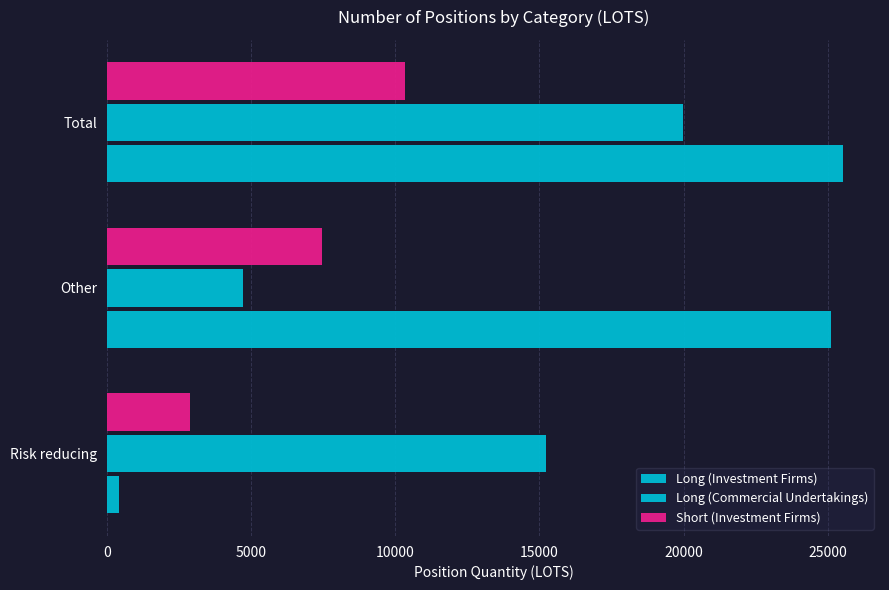

How many data points in Long (Commercial Undertakings) are less than 15224?

1